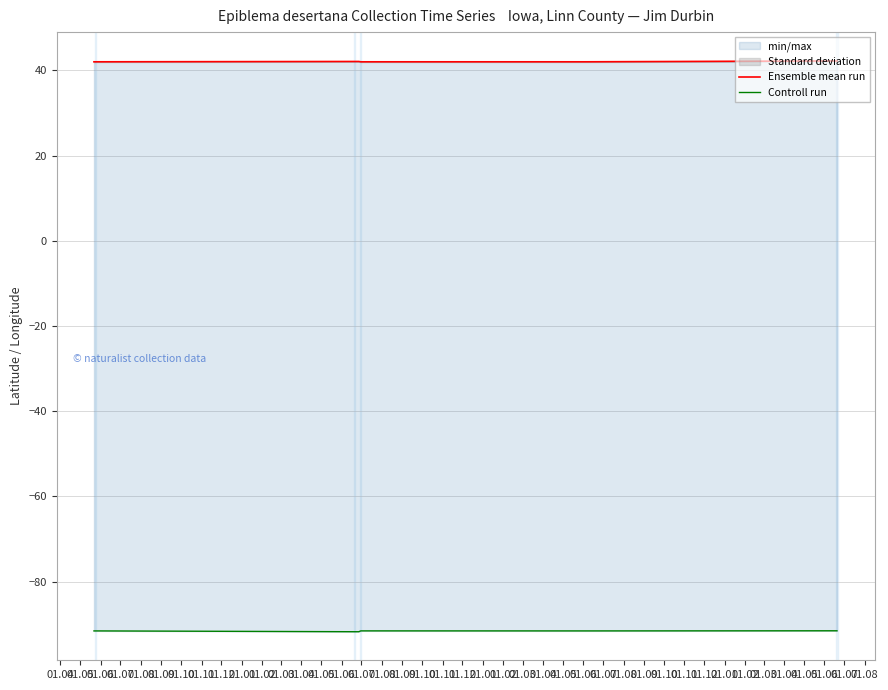

At which category is the sum across all series the highest?

01.11